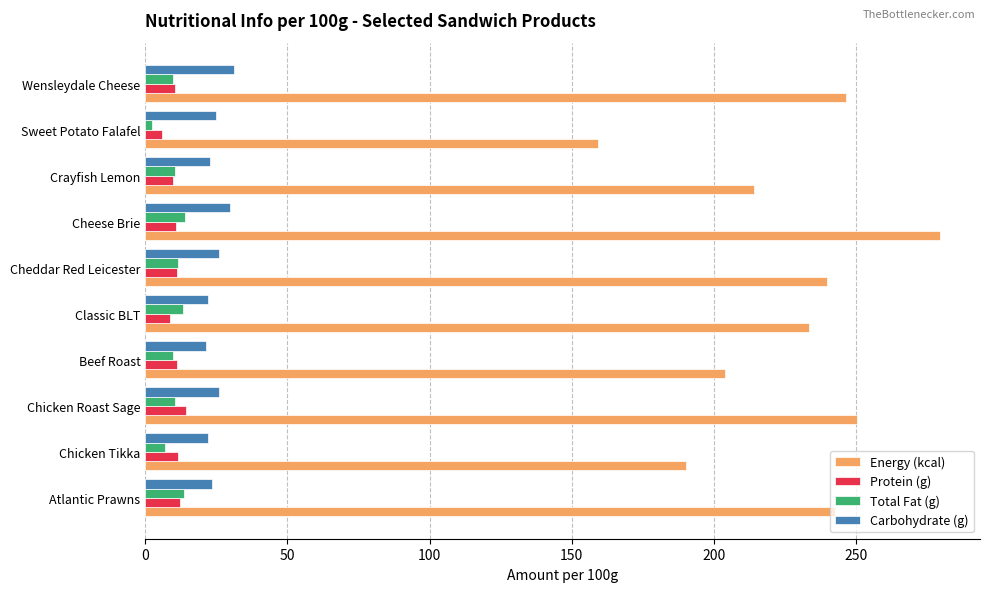

What value does the Protein (g) series have at Chicken Tikka?

11.5